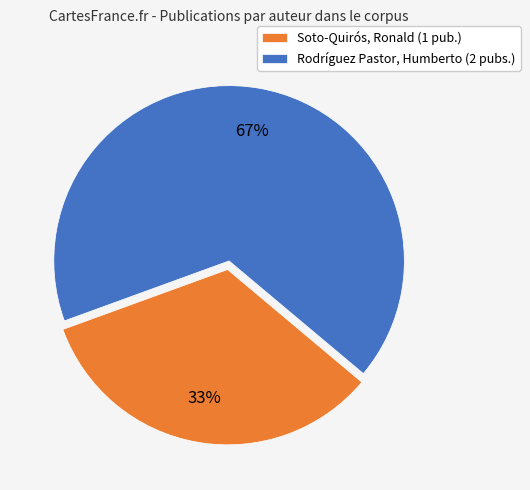

Do Rodríguez Pastor, Humberto (2 pubs.) and Soto-Quirós, Ronald (1 pub.) together represent more than half of the pie?

Yes